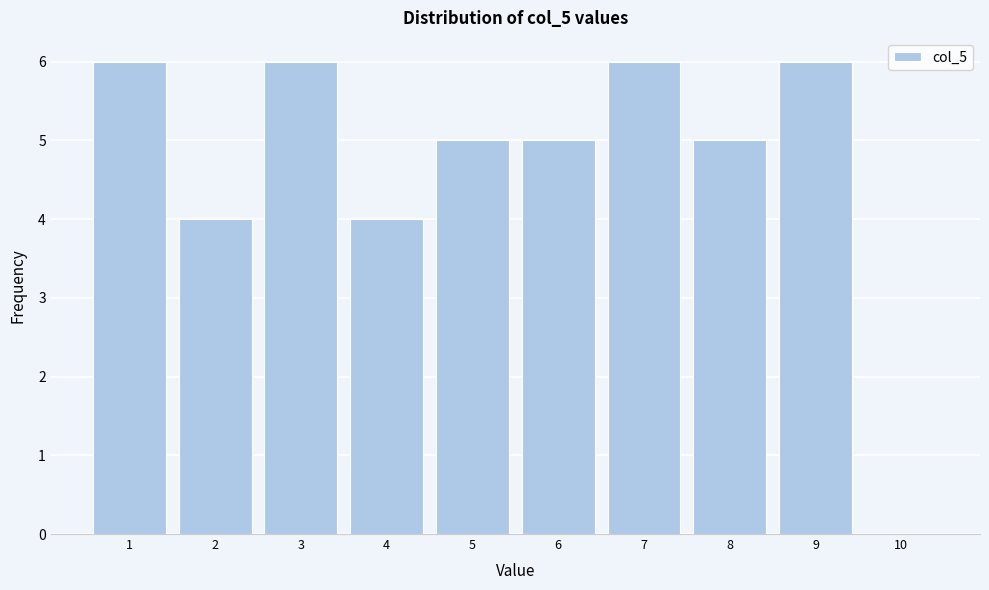

Reading left to right, what are all the values shown in this chart?

1=6	2=4	3=6	4=4	5=5	6=5	7=6	8=5	9=6	10=0